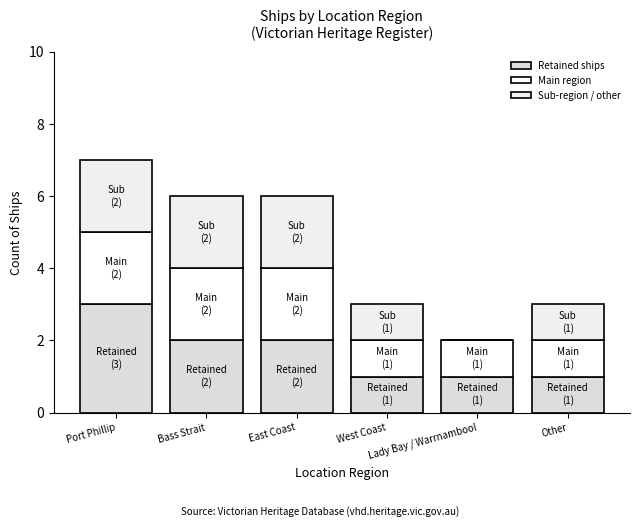

Is it true that Retained ships equals 1 at Lady Bay / Warrnambool?

False